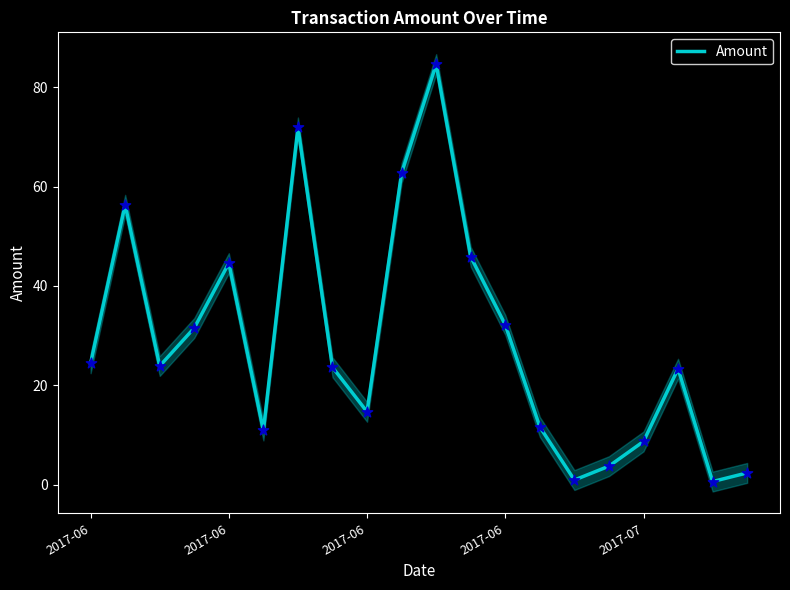

What is the change in value from 2017-07 to 7?

-21.0